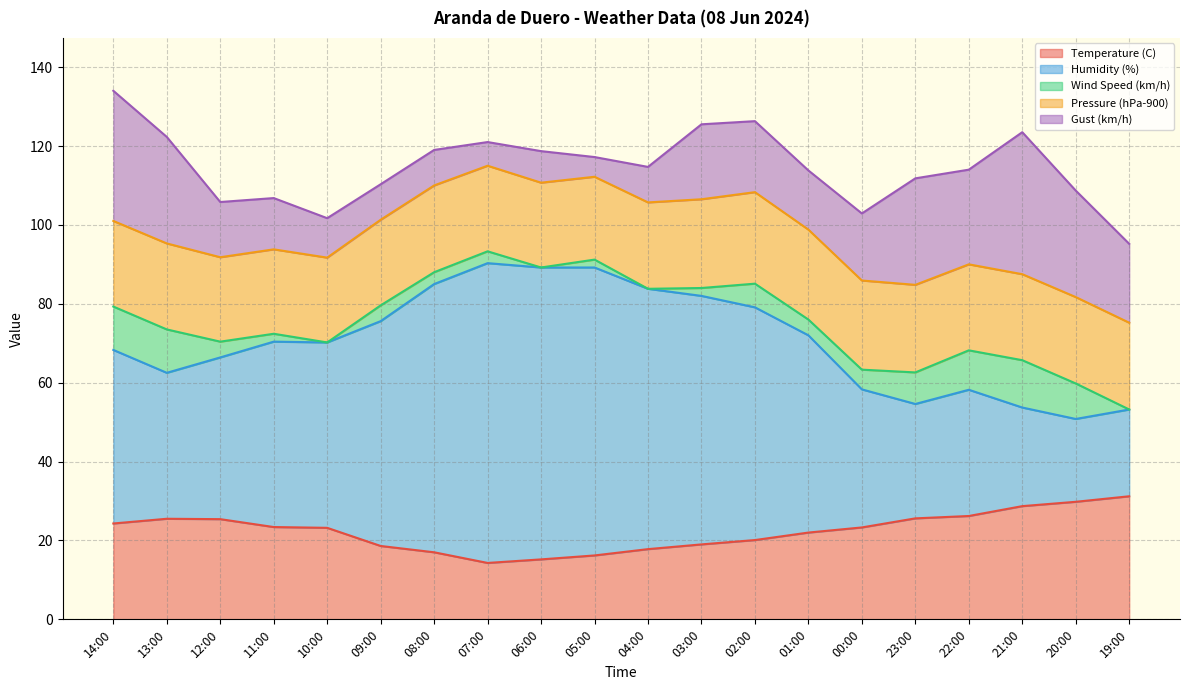

Rank the series at 11:00 from highest to lowest value.

Humidity (%), Temperature (C), Pressure (hPa-900), Gust (km/h), Wind Speed (km/h)